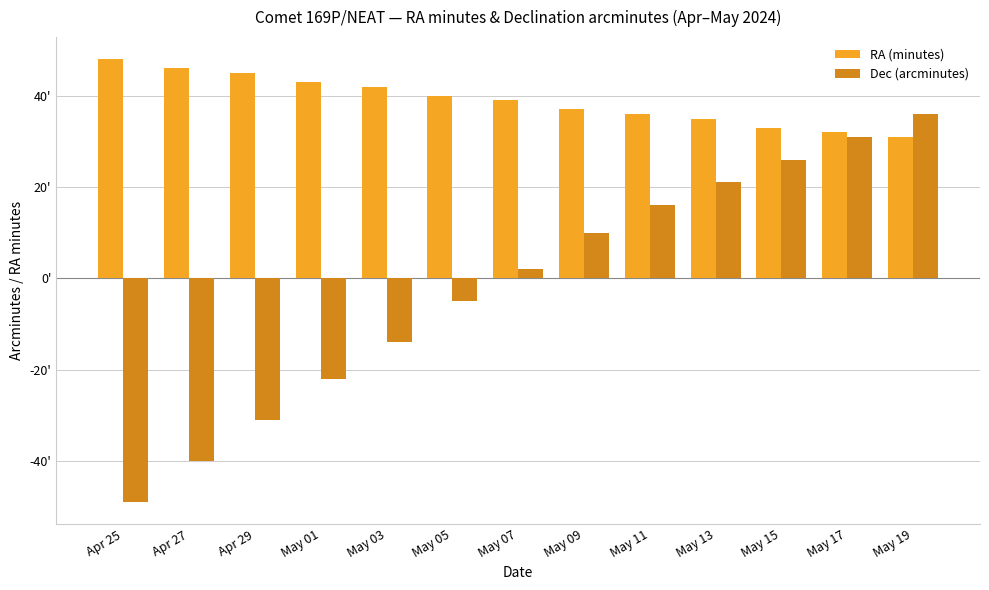

List the series in order of their overall mean, highest first.

RA (minutes), Dec (arcminutes)